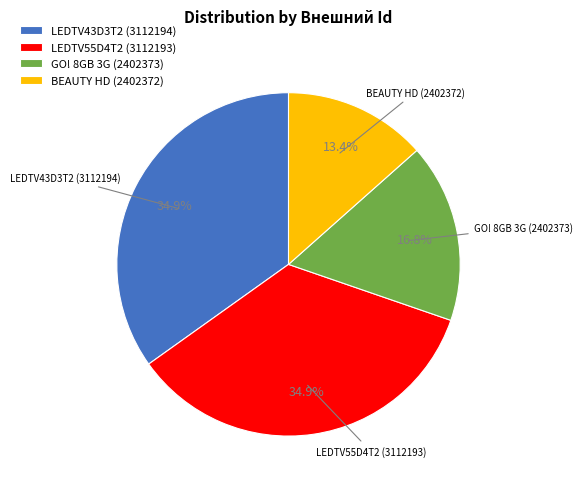

Count the number of slices in the pie.

4